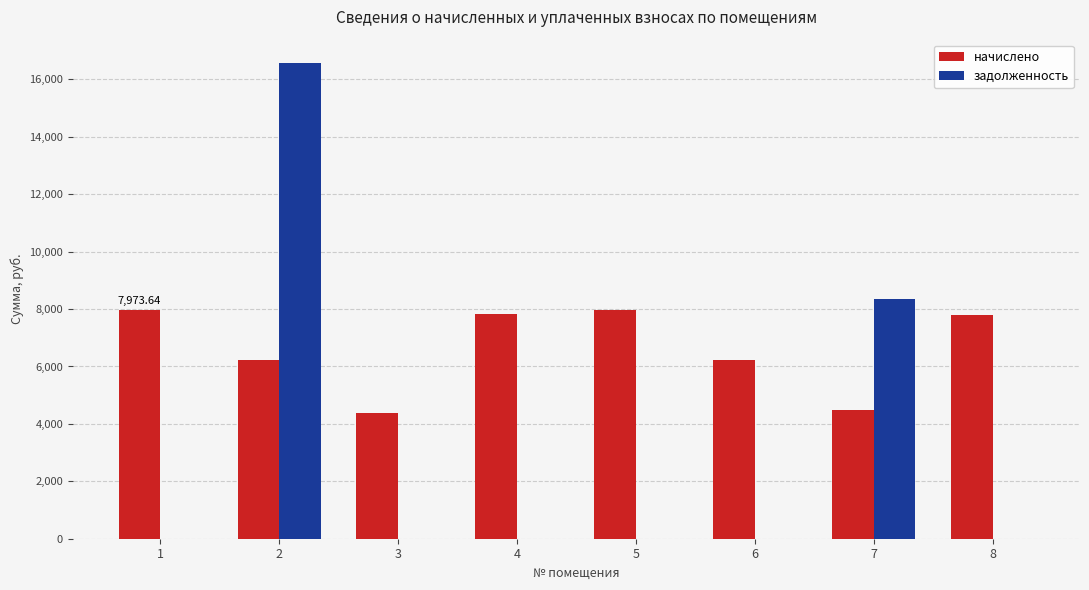

What is the total value across all series at 1?

7973.6